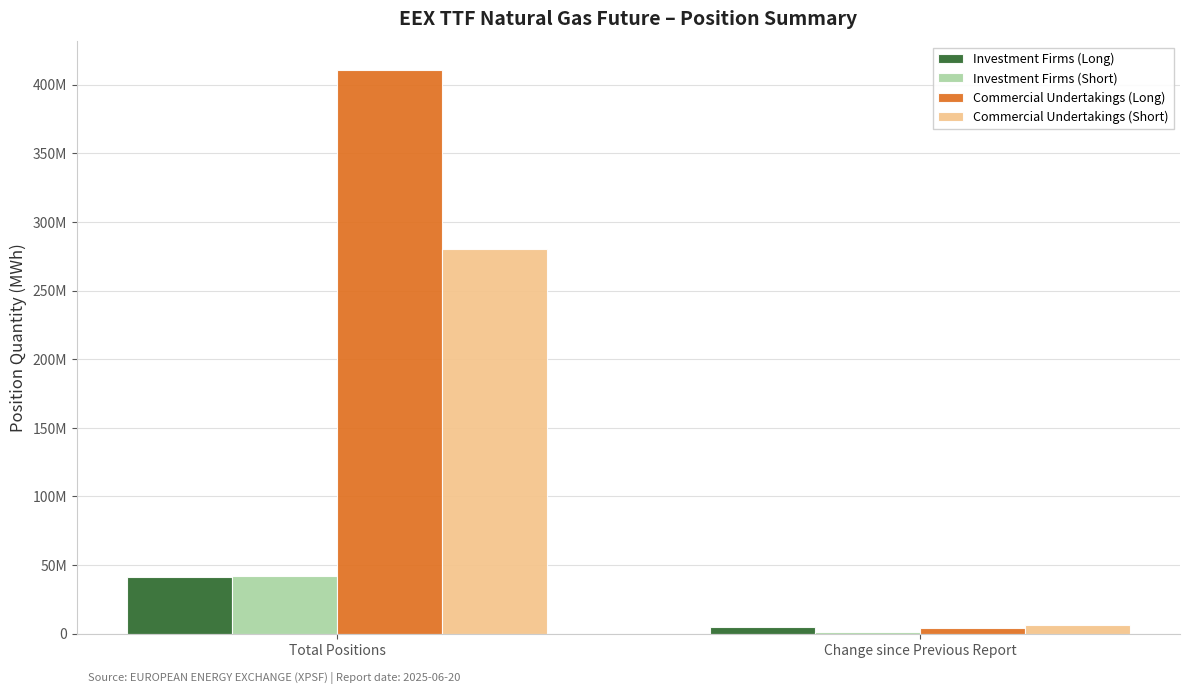

What is the minimum value shown in the chart?

1128389.0